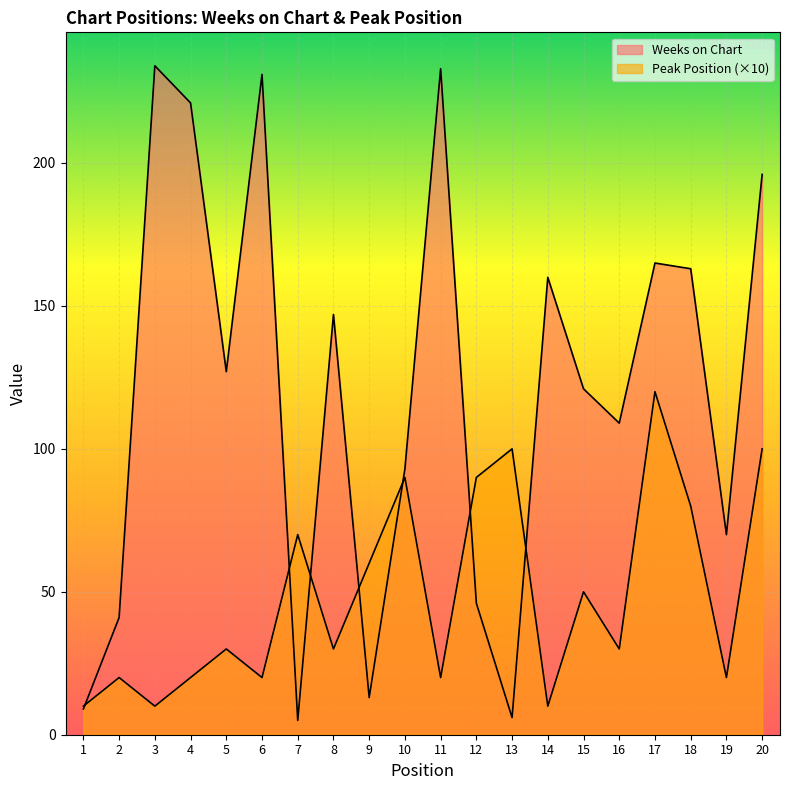

List the series in order of their peak value, lowest first.

Peak Position, Weeks on Chart